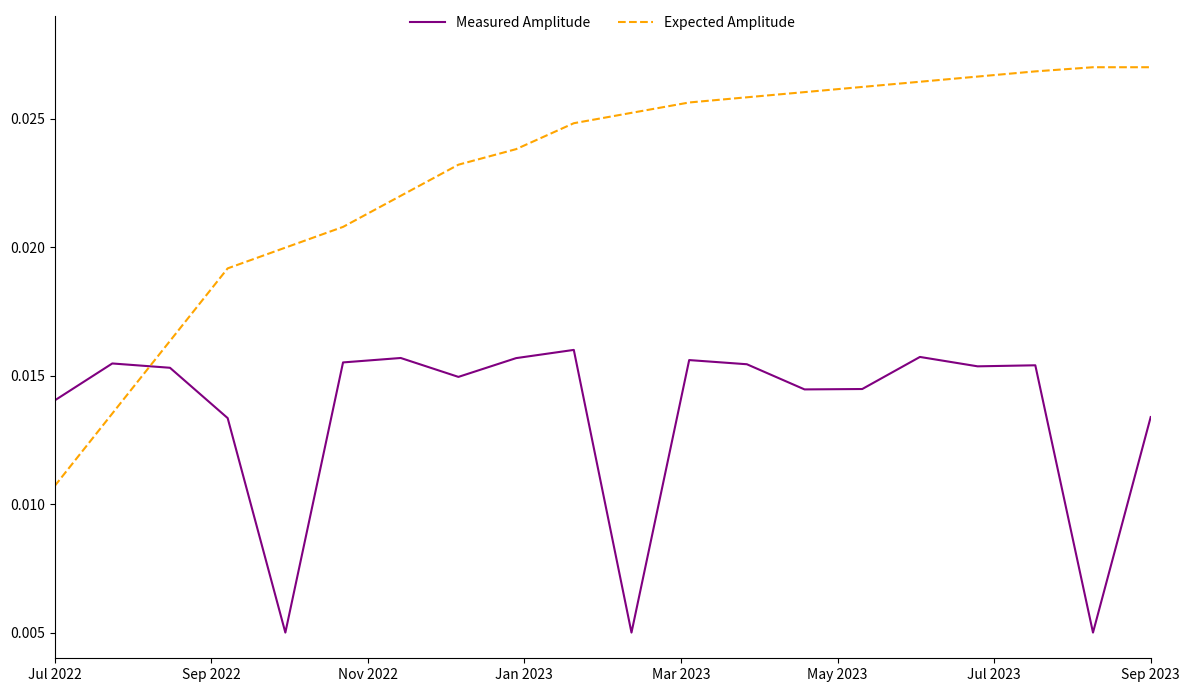

Rank the series by their maximum value, from lowest to highest.

Measured Amplitude, Expected Amplitude